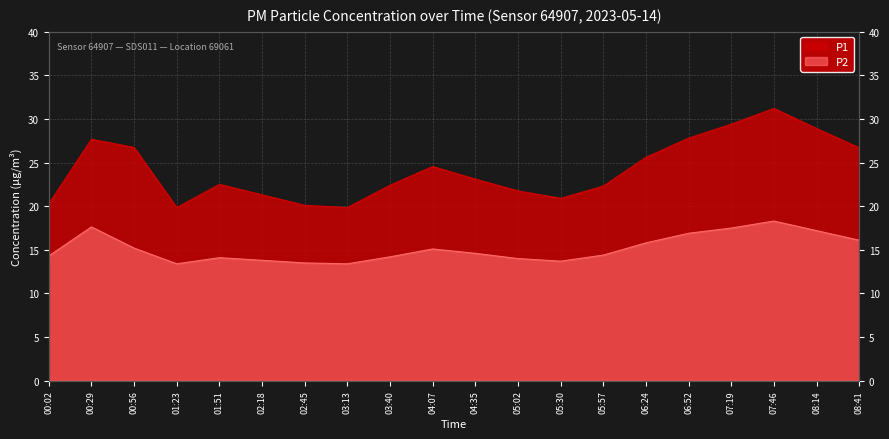

Reading right to left, what are all the values shown in this chart?

P1: 26.7	28.9	31.2	29.4	27.8	25.6	22.3	20.9	21.8	23.1	24.6	22.4	19.9	20.1	21.3	22.5	19.9	26.7	27.7	20.3
P2: 16.1	17.2	18.3	17.5	16.9	15.8	14.4	13.7	14.0	14.6	15.1	14.2	13.4	13.5	13.8	14.1	13.4	15.2	17.6	14.3